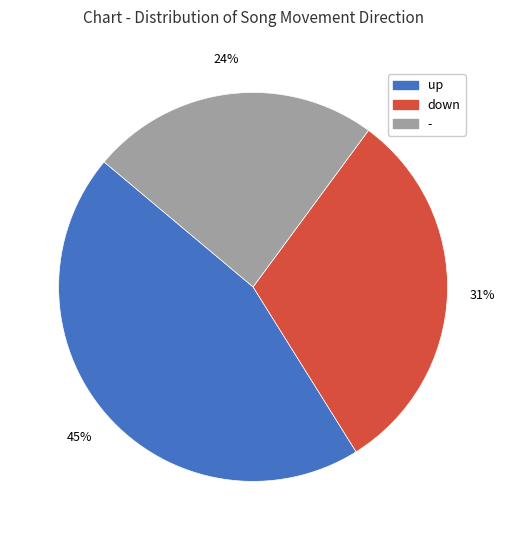

Does any single category account for the majority?

No